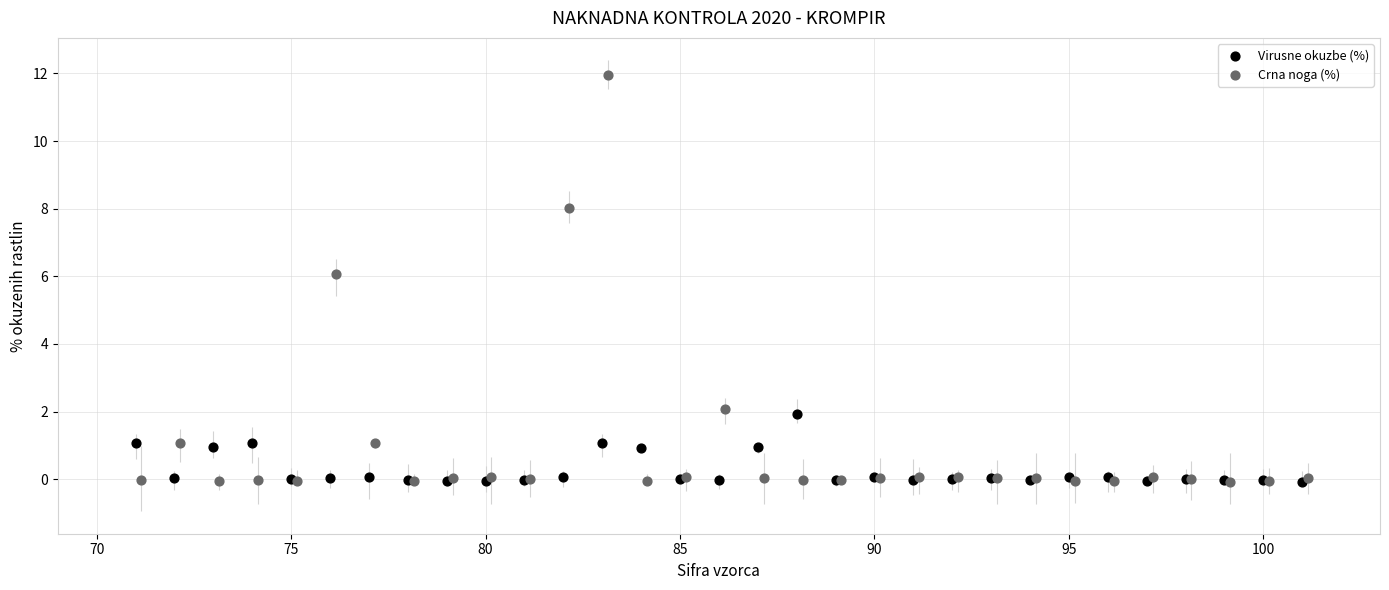

Which series has the largest Y range (max minus min)?

Crna noga (%)